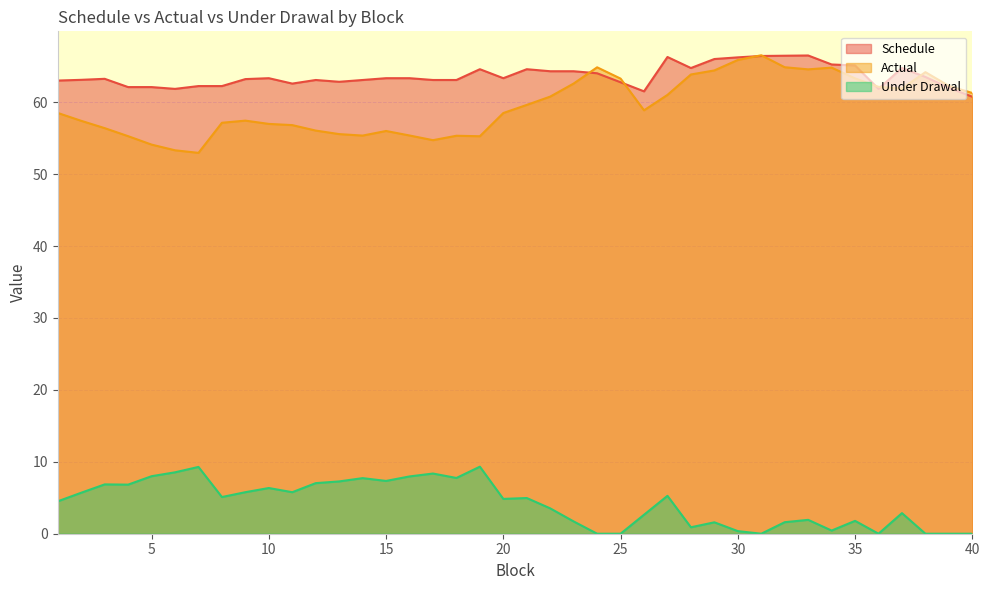

Which category has the highest value in the Under Drawal series?

19